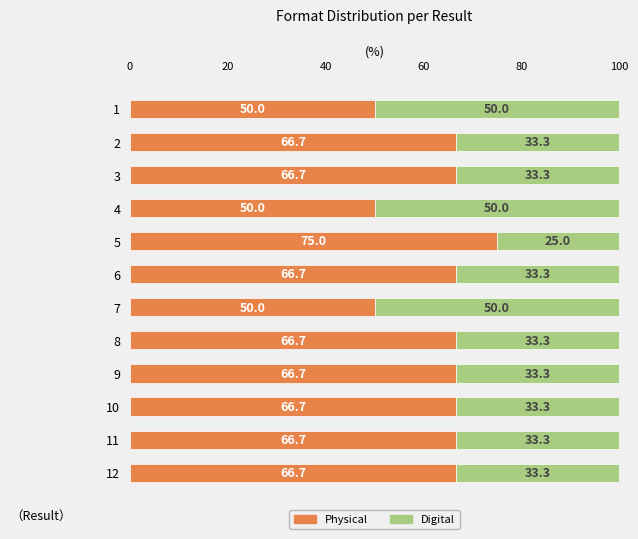

What is the minimum value for Physical?

50.0